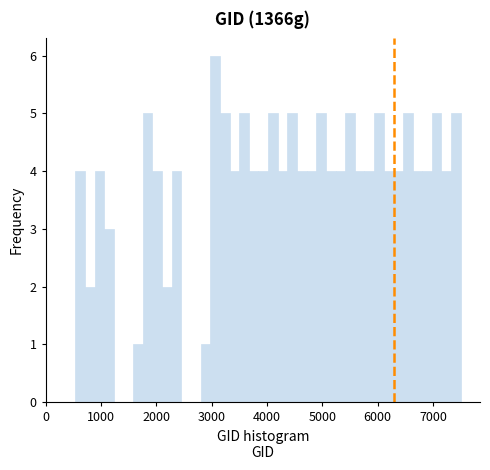

Around what value on the x-axis is the tallest bar? Give the approximate position of its centre, as read against the axis.

3100